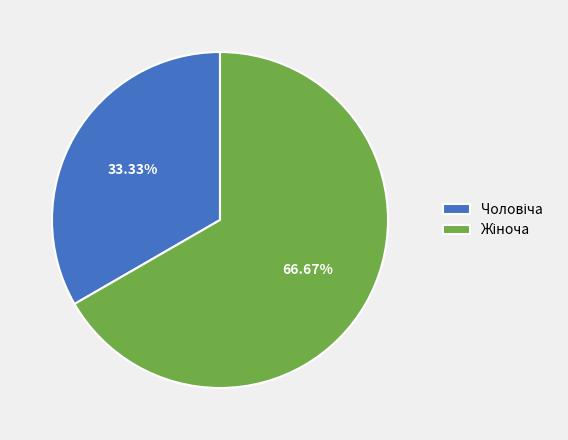

Is there any slice that represents more than half of the pie?

Yes